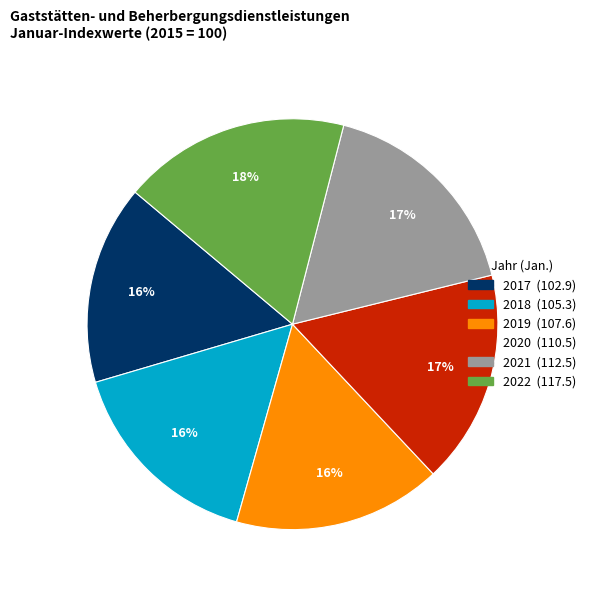

Is there a majority slice in this chart?

No